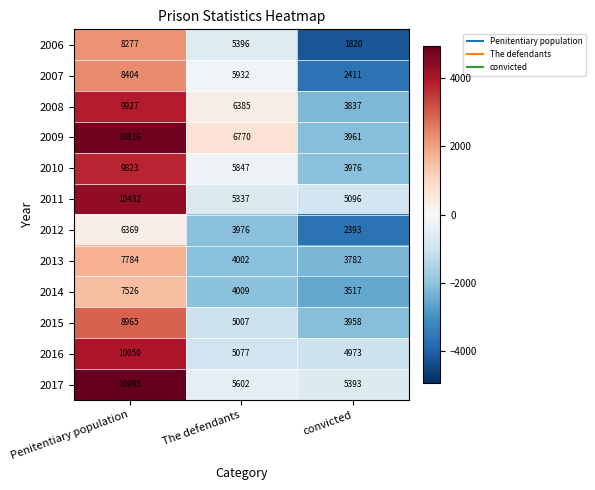

How many data points in 2008 are less than 6385?

1